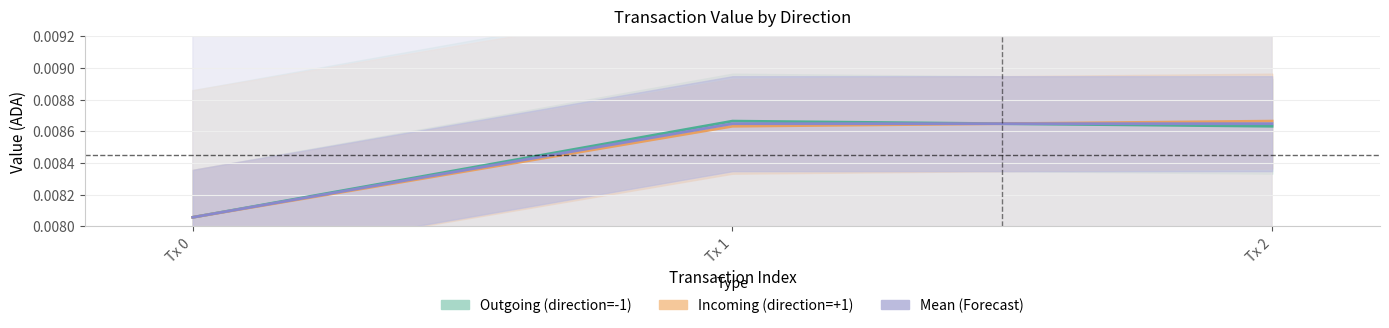

List the series in order of their peak value, lowest first.

Mean (Forecast), Outgoing (direction=-1), Incoming (direction=+1)